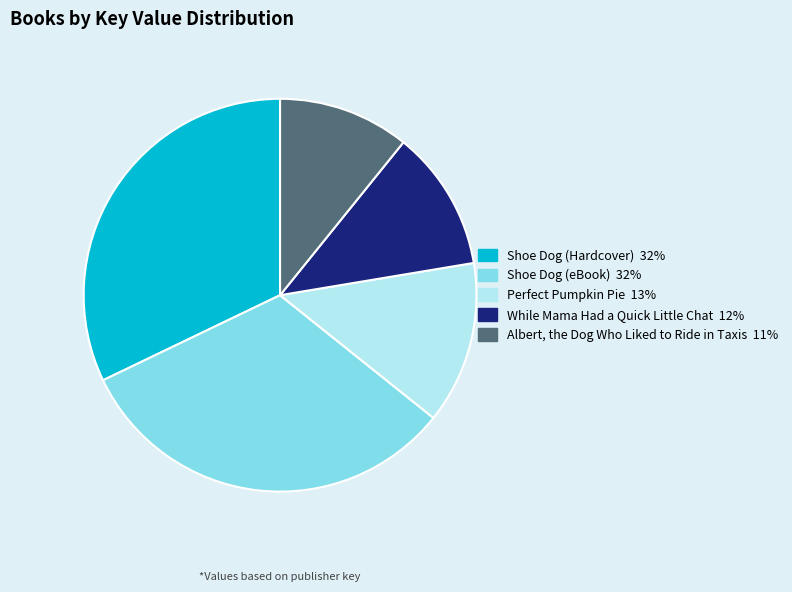

Which category has the smallest portion of the pie?

Albert, the Dog Who Liked to Ride in Taxis